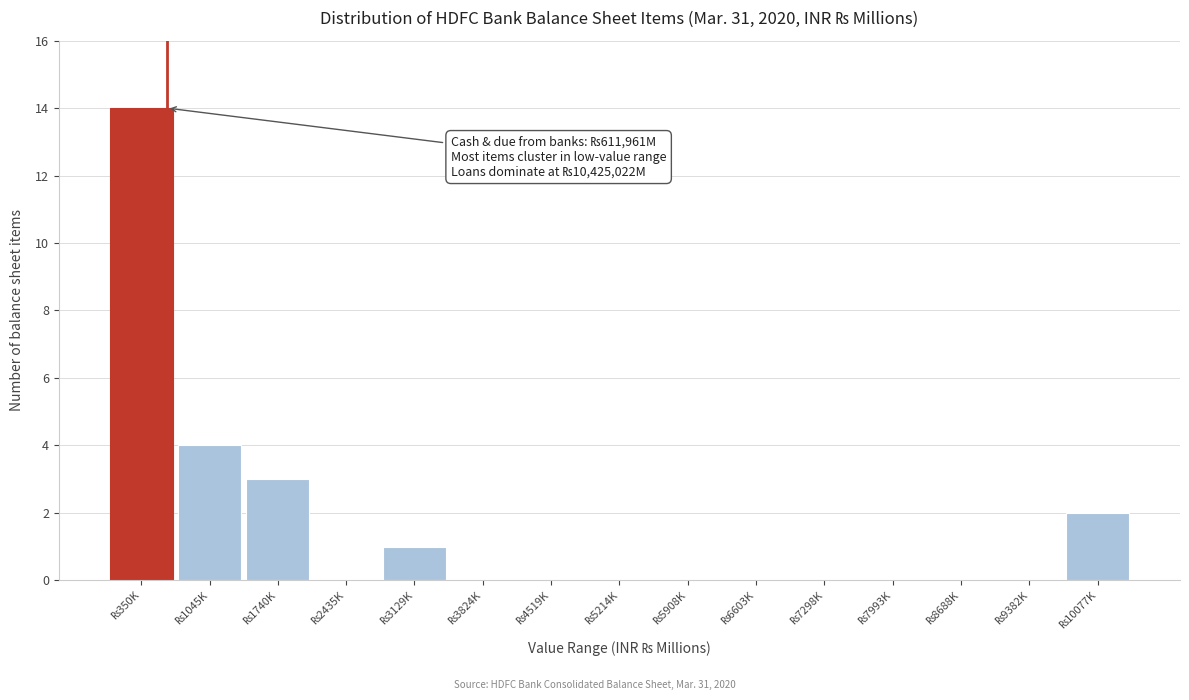

What is the greatest value displayed?

14